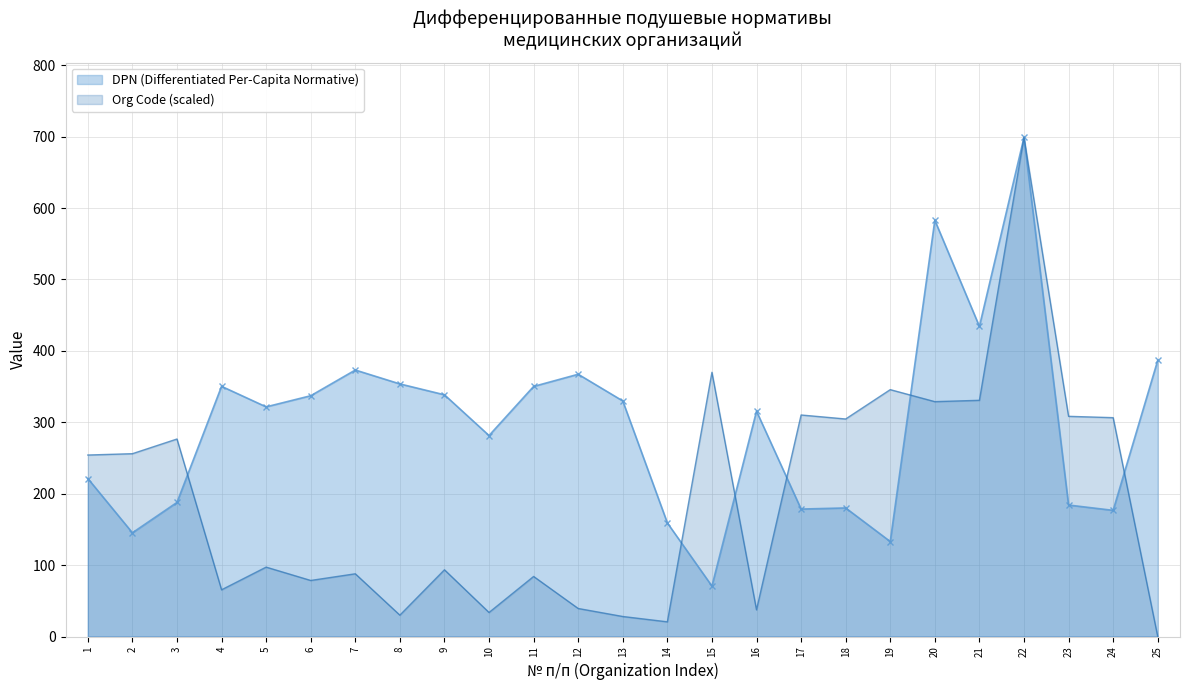

Which series has the largest total across all categories?

DPN (Differentiated Per-Capita Normative)